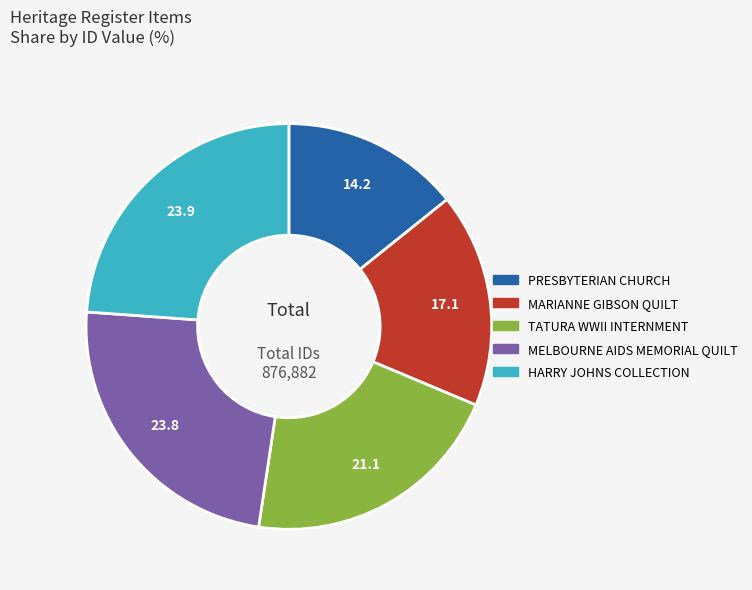

Is there any slice that represents more than half of the pie?

No